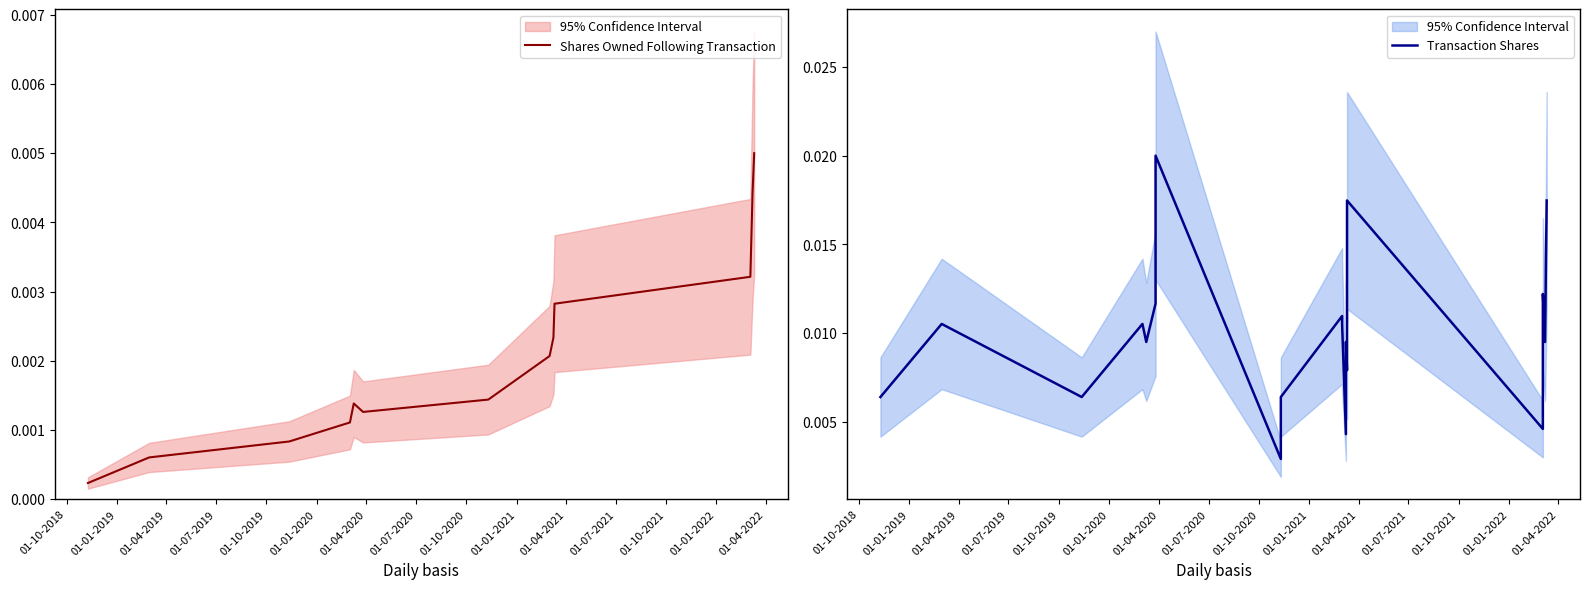

What are all the series names shown in the legend?

Shares Owned Following Transaction, Transaction Shares